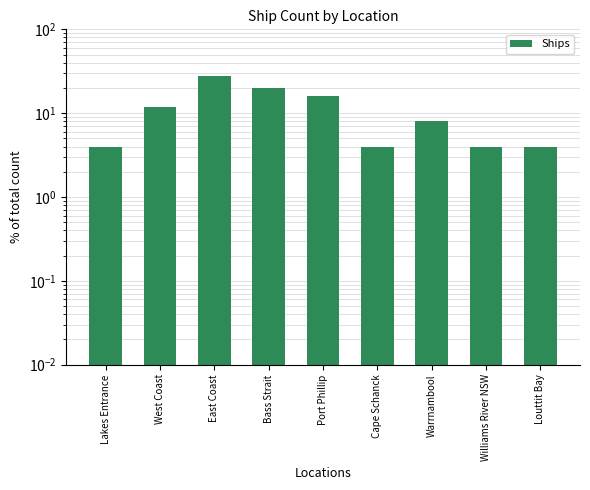

Reading left to right, transcribe all the data shown in this chart.

4.0	12.0	28.0	20.0	16.0	4.0	8.0	4.0	4.0